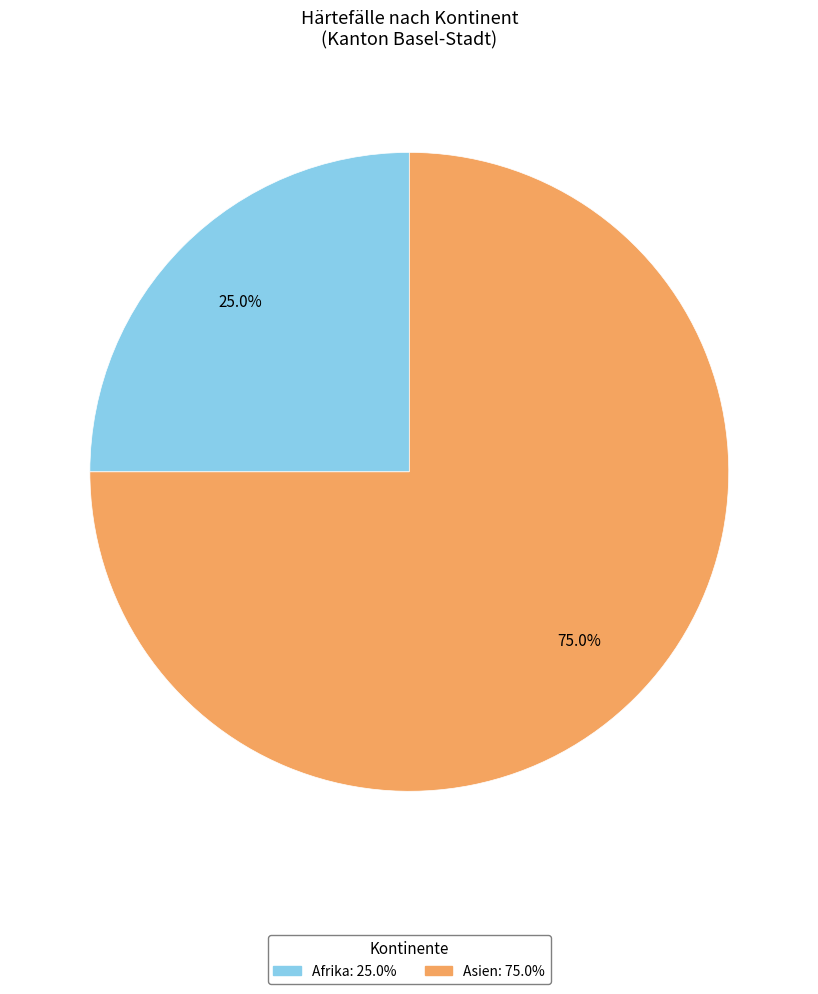

Count the number of slices in the pie.

2